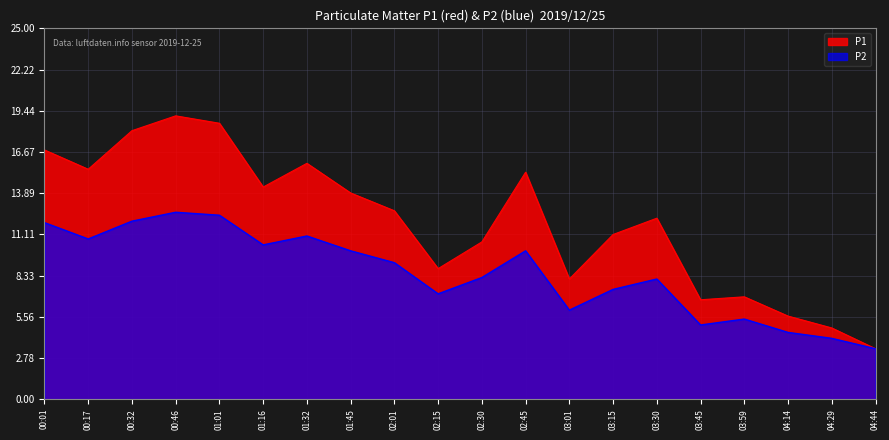

Where does the P1 series first go above 12?

00:01